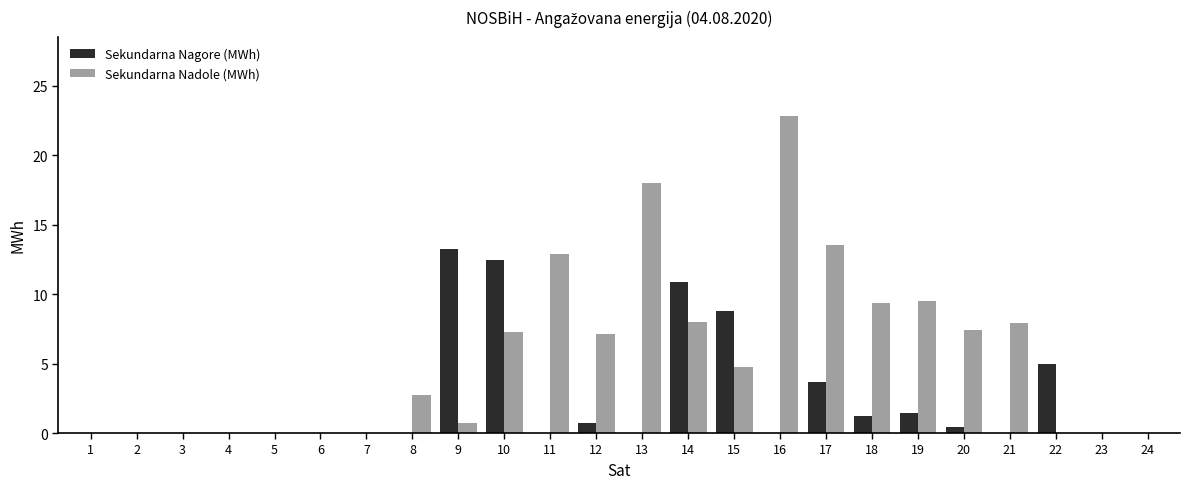

Between 5 and 12, which series saw the biggest shift?

Sekundarna Nadole (MWh)